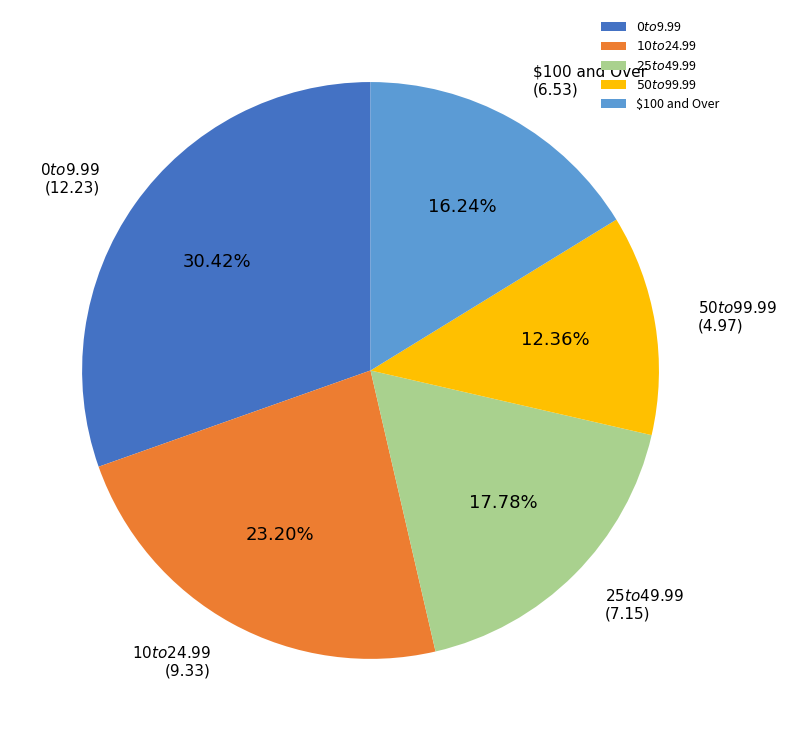

What percentage do $100 and Over and $50 to $99.99 together represent?

28.6%